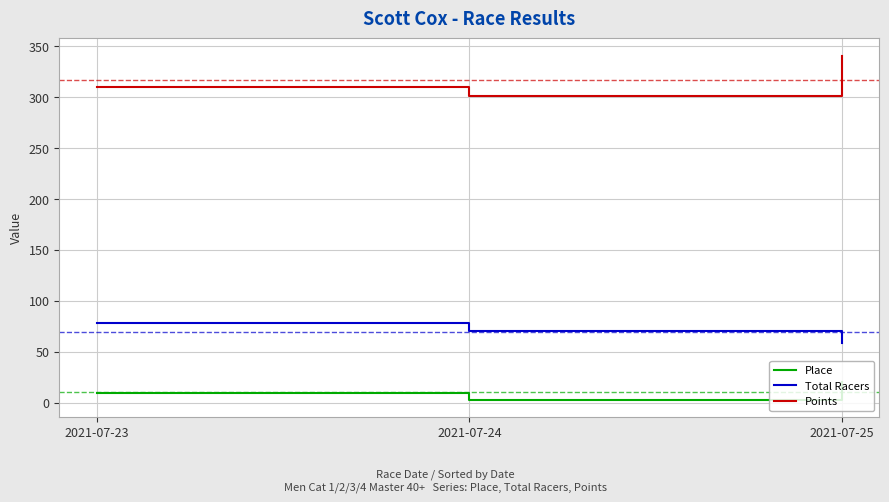

What is the difference between the maximum and minimum values in the Place series?

17.0